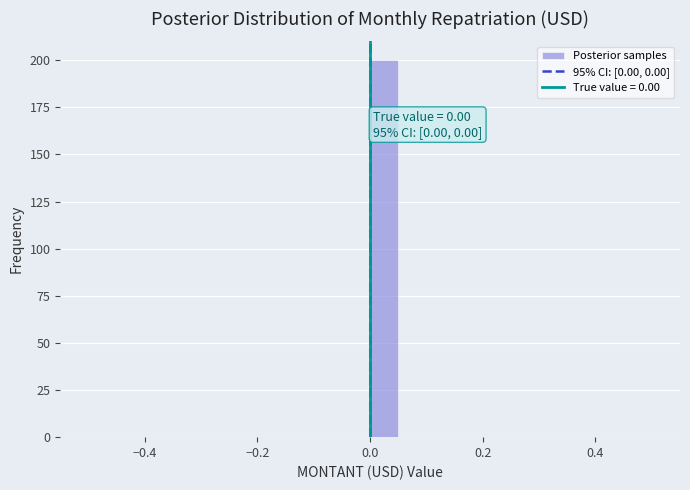

Around what value on the x-axis is the tallest bar? Give the approximate position of its centre, as read against the axis.

0.02